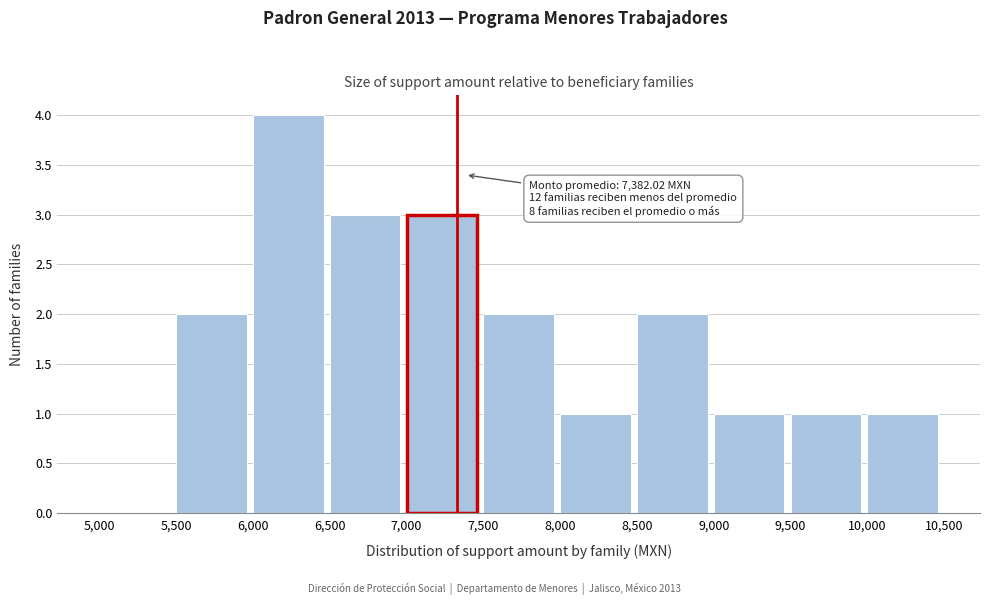

Over which range of the x-axis is the bar tallest?

6,000 to 6,500